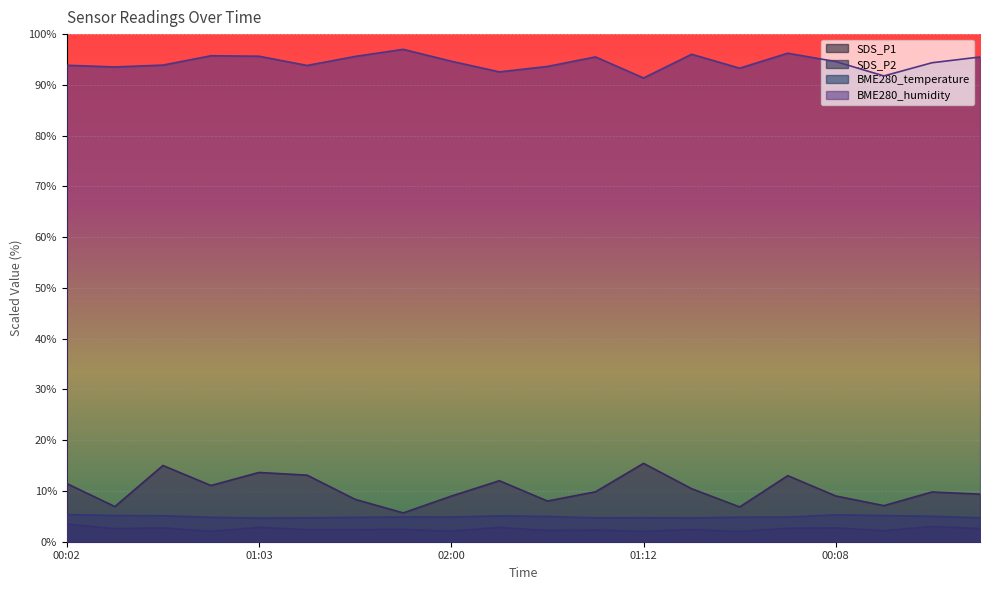

What are all the series names shown in the legend?

SDS_P1, SDS_P2, BME280_temperature, BME280_humidity